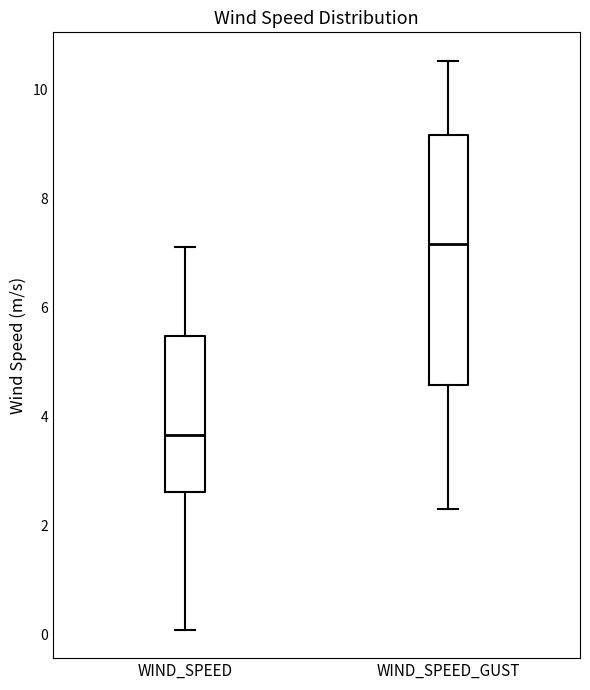

Which box's median line is the lowest?

WIND_SPEED